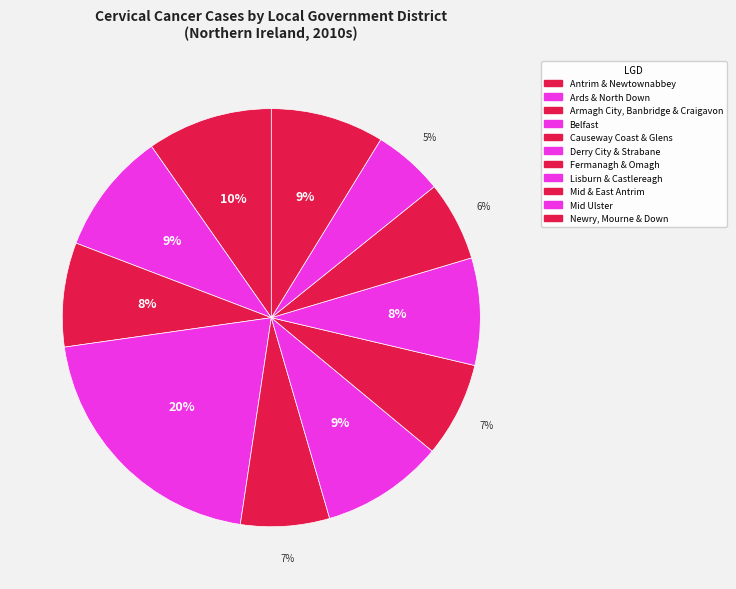

How many slices are in this pie chart?

11